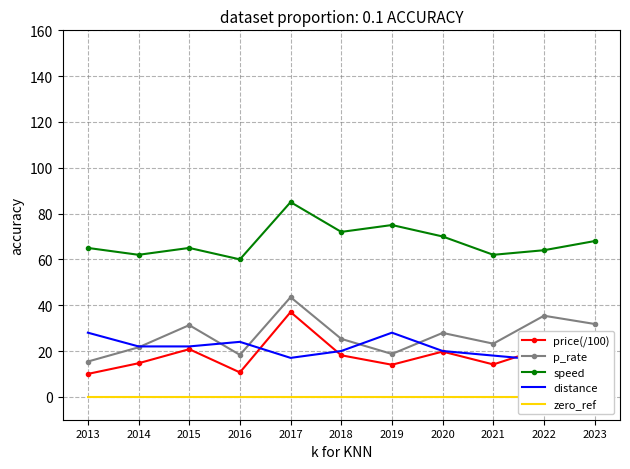

Reading left to right, extract all data points from this chart.

price(/100): 10.0	14.7	20.8	10.7	37.0	18.1	14.0	19.8	14.1	21.3	22.7
p_rate: 15.4	21.6	31.3	18.3	43.5	25.3	18.7	27.9	23.2	35.4	31.8
speed: 65.0	62.0	65.0	60.0	85.0	72.0	75.0	70.0	62.0	64.0	68.0
distance: 28.0	22.0	22.0	24.0	17.0	20.0	28.0	20.0	18.0	16.0	22.0
zero_ref: 0.0	0.0	0.0	0.0	0.0	0.0	0.0	0.0	0.0	0.0	0.0